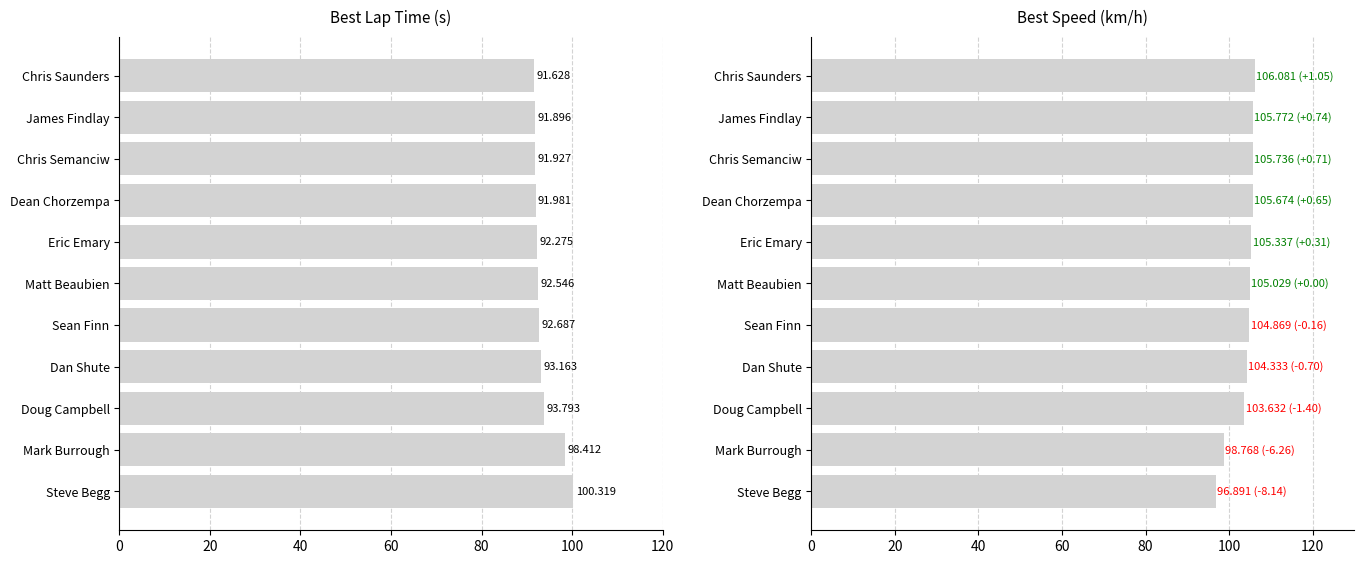

The Best Speed series shows 72.9 at Matt Beaubien. True or false?

False